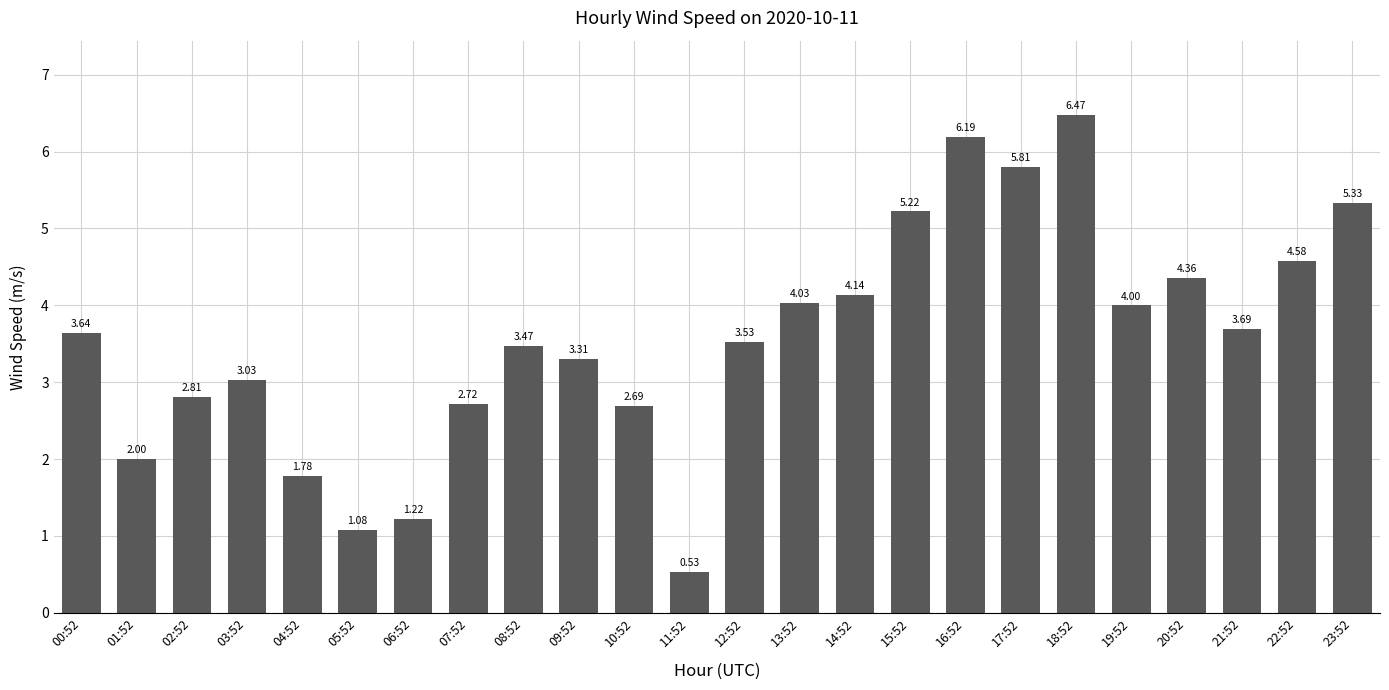

How many bars are there in total?

24